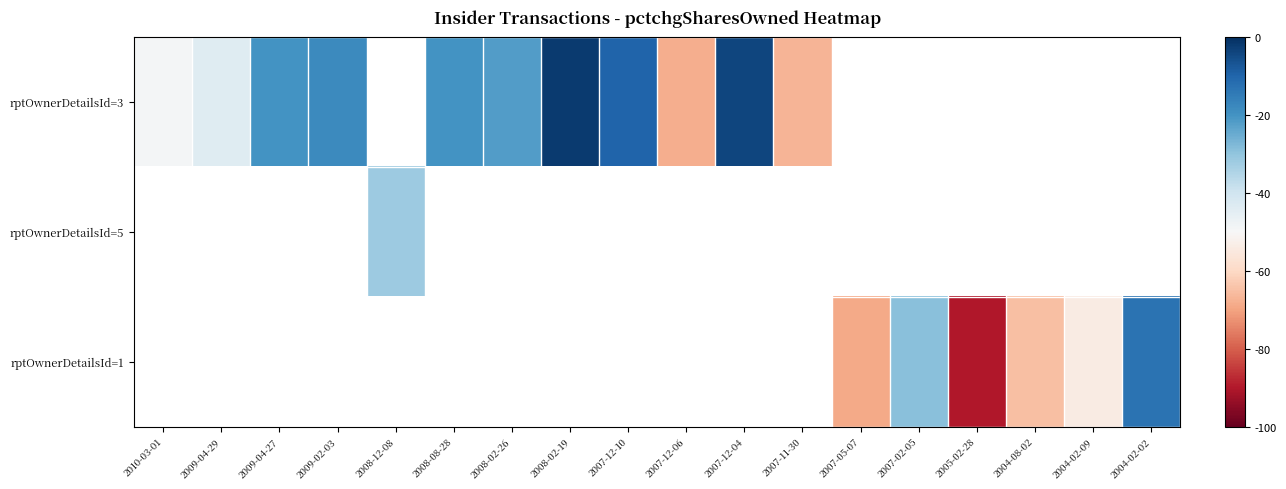

List the labels in order of rptOwnerDetailsId=1 value, smallest first.

2005-02-28, 2010-03-01, 2009-04-29, 2009-04-27, 2009-02-03, 2008-12-08, 2008-08-28, 2008-02-26, 2008-02-19, 2007-12-10, 2007-12-06, 2007-12-04, 2007-11-30, 2007-05-07, 2004-08-02, 2004-02-09, 2007-02-05, 2004-02-02